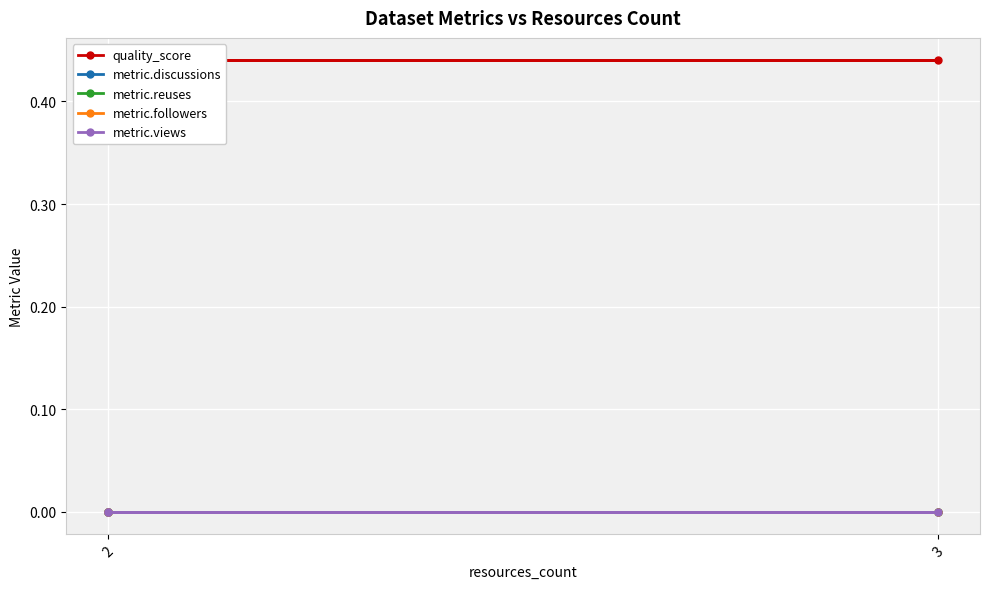

What is the label of the 2nd point from the left?

3